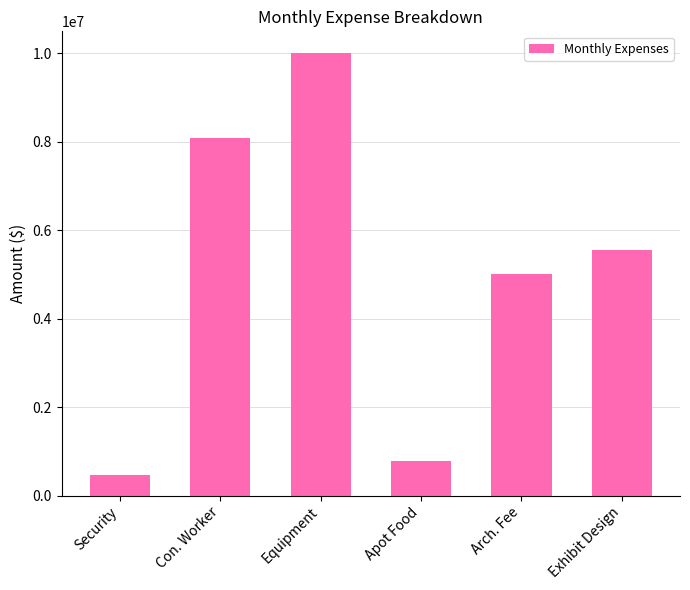

At which category does the chart reach its peak across all series?

Equipment